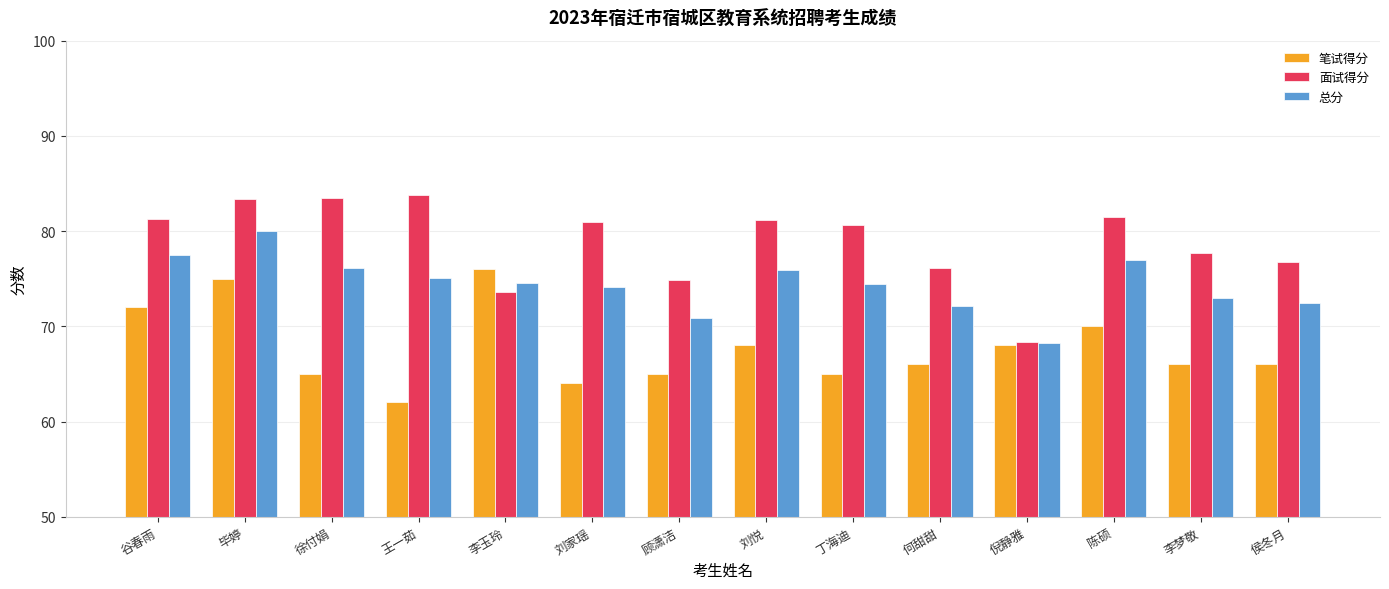

Which series has the largest range (max minus min)?

面试得分